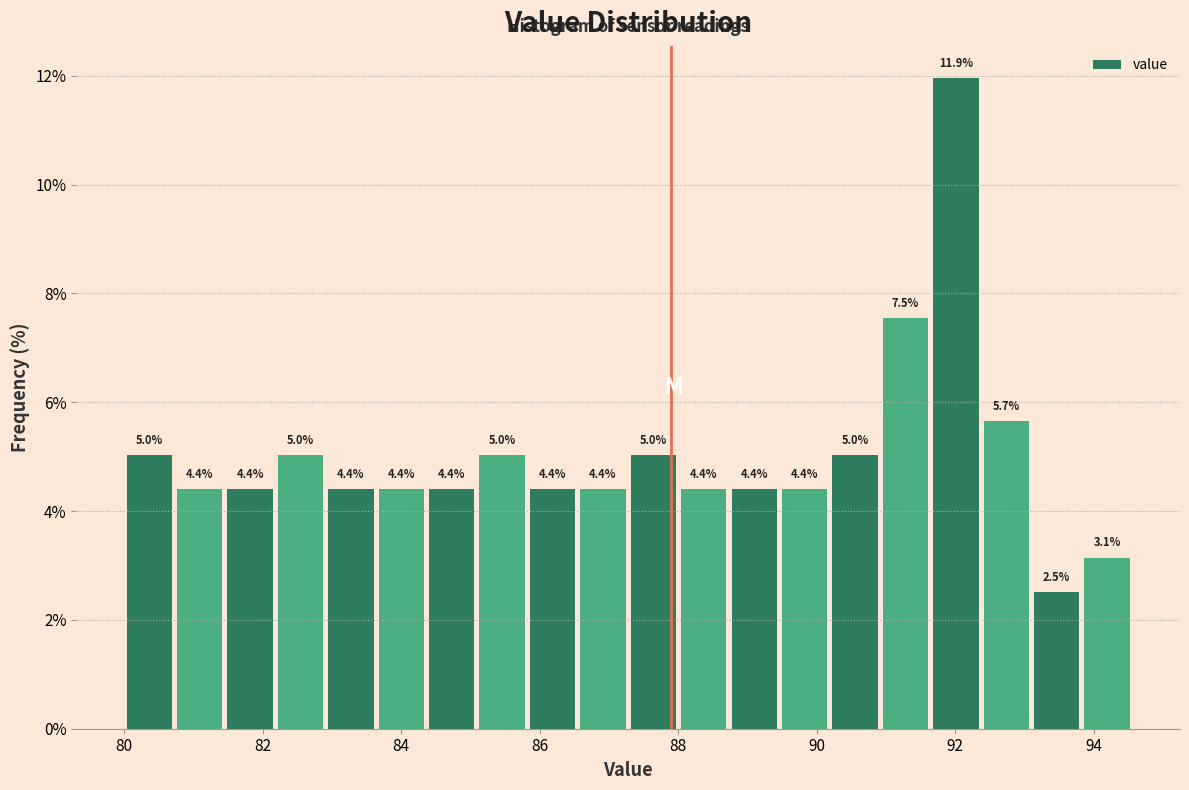

Read against the x-axis, roughly where is the centre of the tallest bar?

92.0